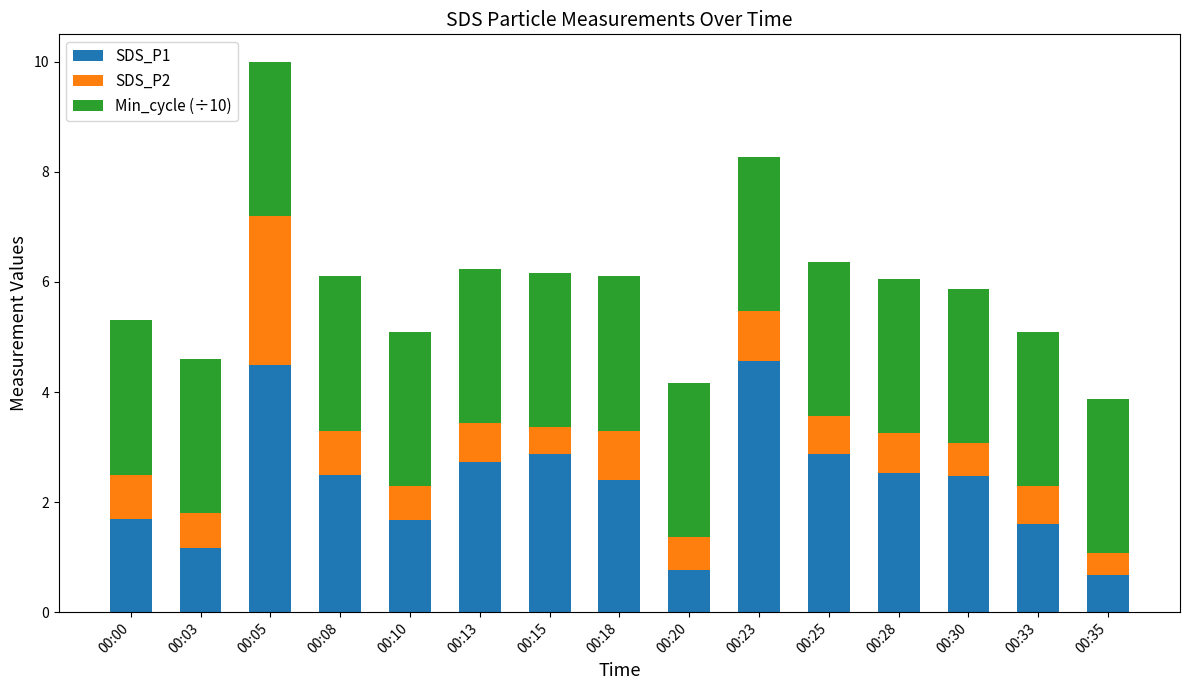

What are all the series names shown in the legend?

SDS_P1, SDS_P2, Min_cycle (÷10)